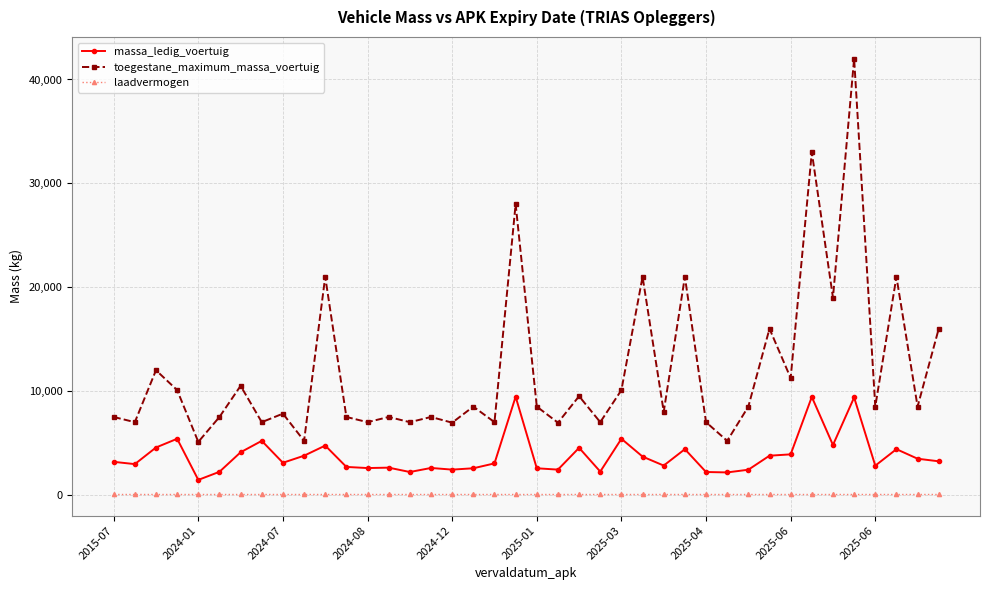

Rank the series by their maximum value, from highest to lowest.

toegestane_maximum_massa_voertuig, massa_ledig_voertuig, laadvermogen